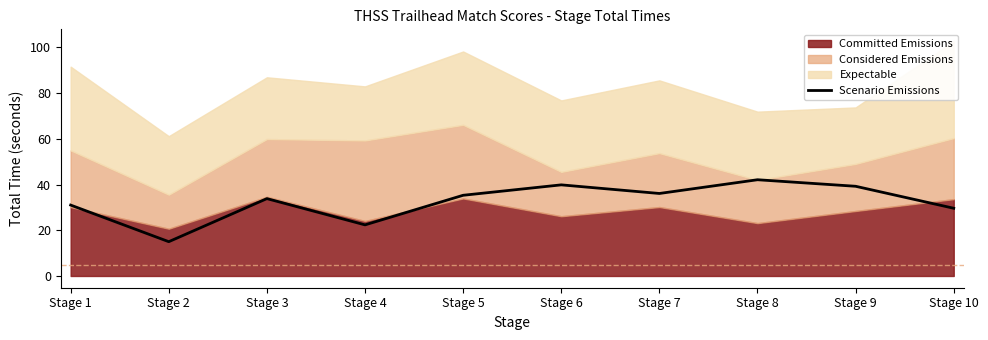

True or false: there are more than 1 points higher than both neighbors.

True